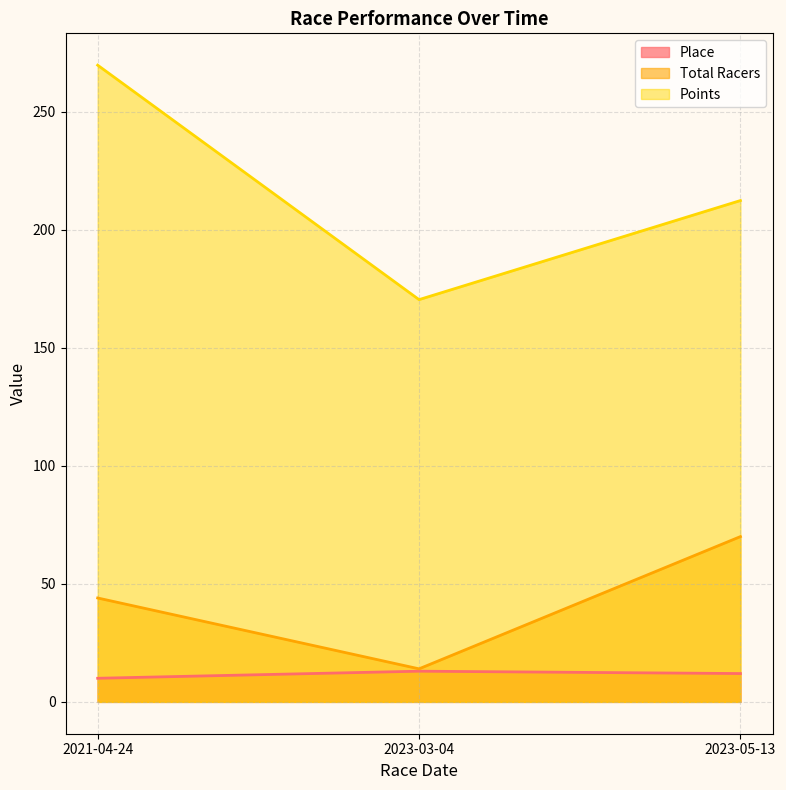

Which category has the lowest value across all series?

2021-04-24